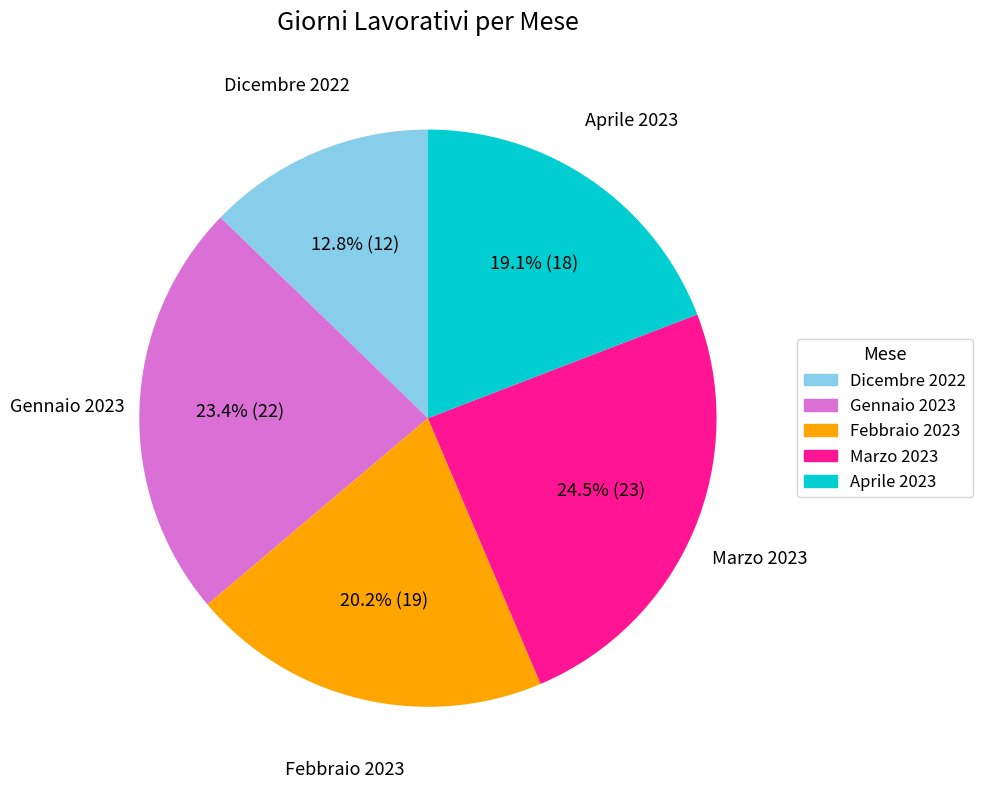

To the nearest percent, what is the average slice percentage?

20%